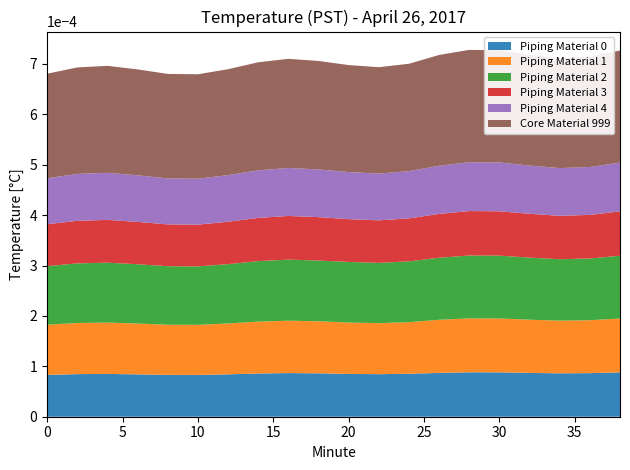

Does the chart have visible grid lines?

No